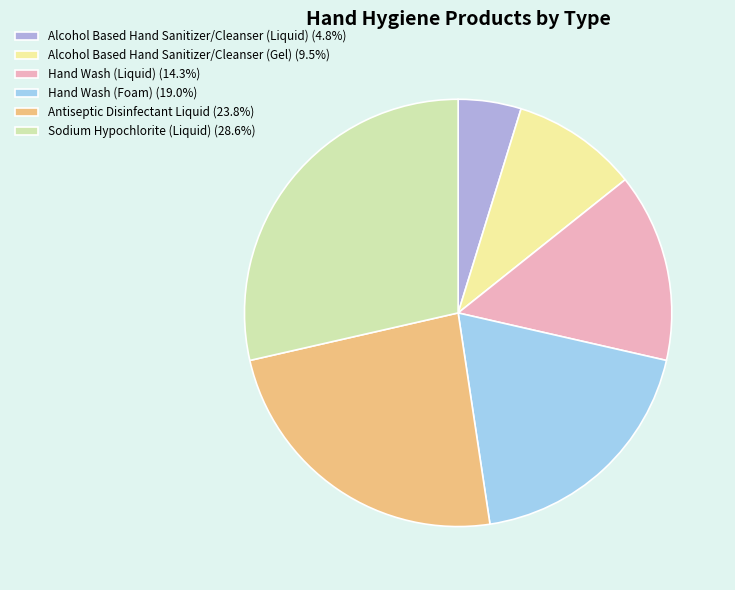

Is the sum of Hand Wash (Foam) and Sodium Hypochlorite (Liquid) greater than half?

No